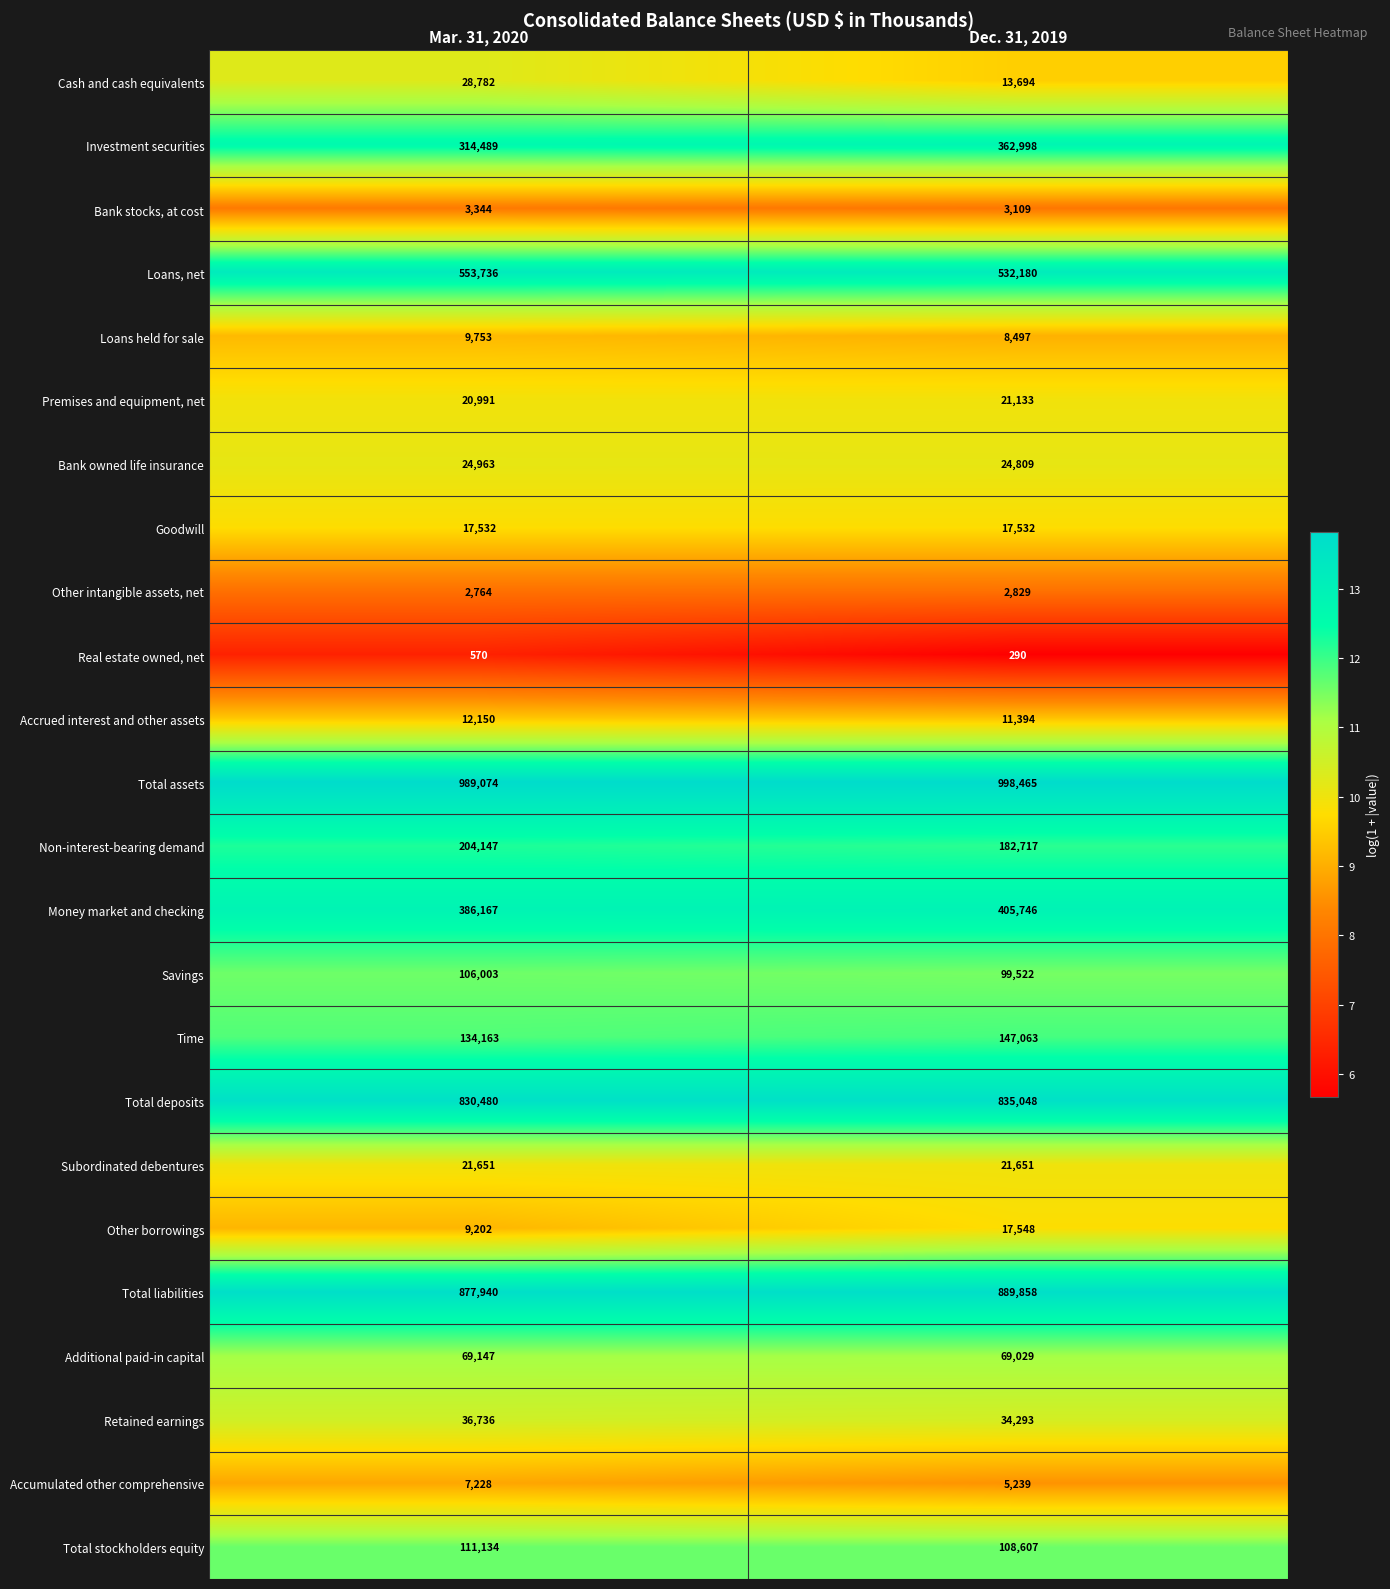

What is the difference between the highest and lowest values at Dec. 31, 2019?

998175